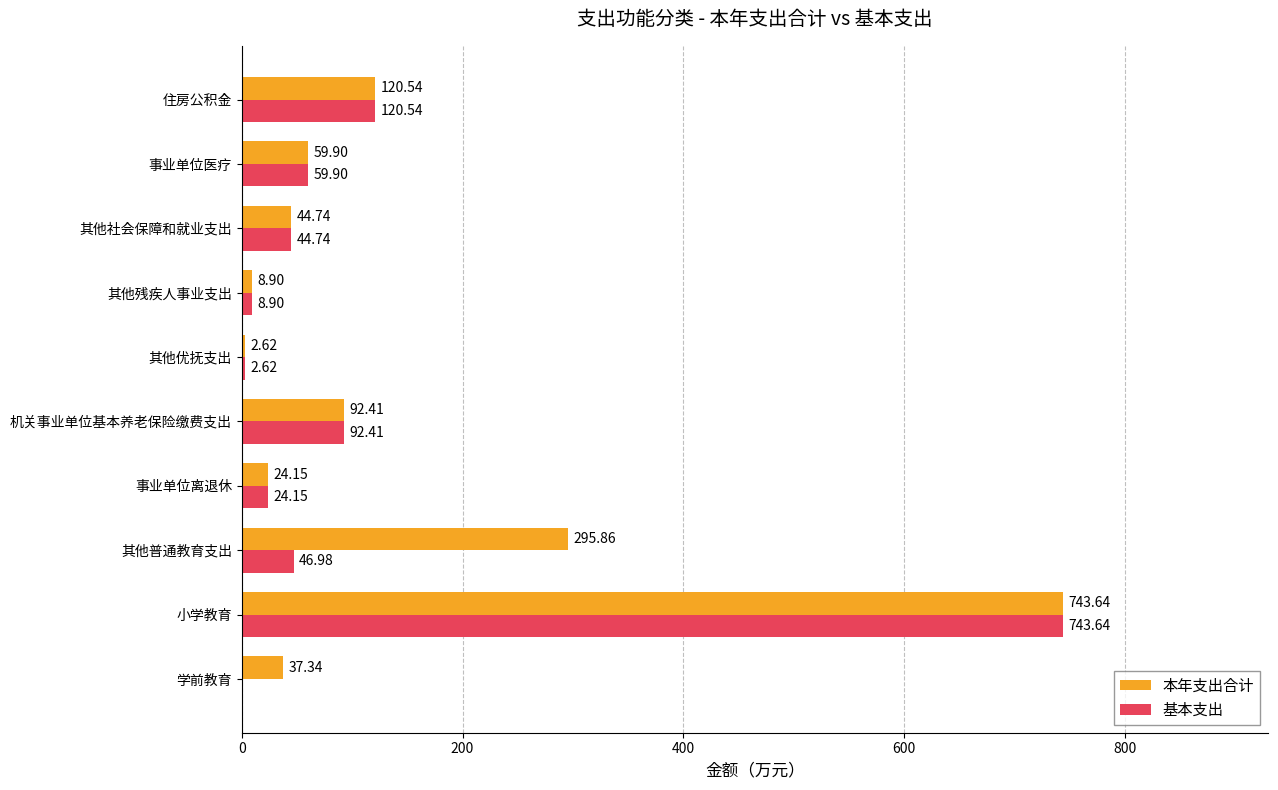

At which category is the sum across all series the highest?

小学教育